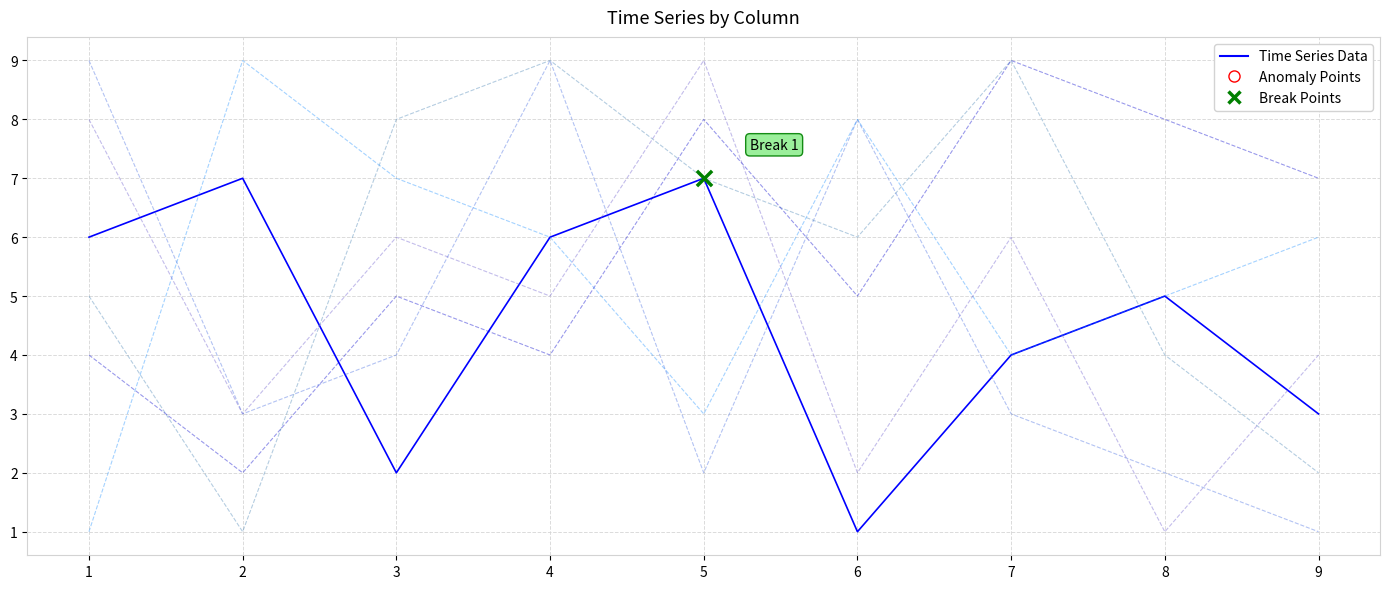

At which category is the sum across all series the highest?

4